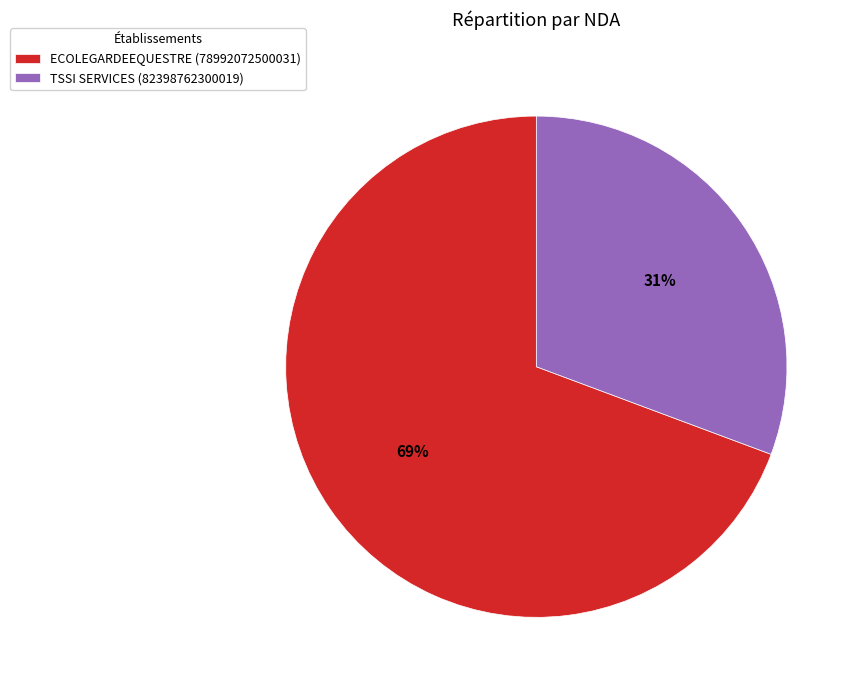

What is the ratio of the value at TSSI SERVICES (82398762300019) to the value at ECOLEGARDEEQUESTRE (78992072500031)?

0.4